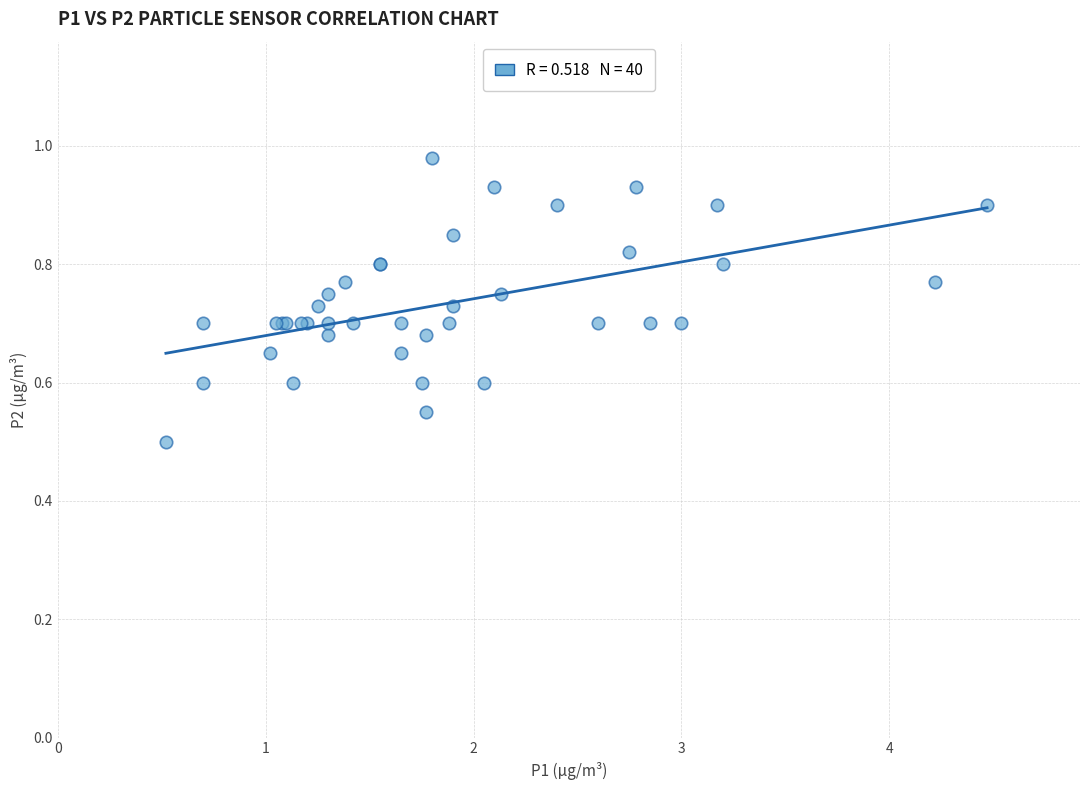

What Y value in the scatter plot is closest to 0?

0.5